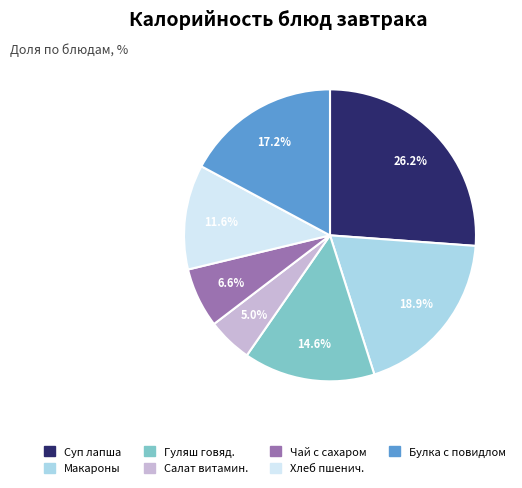

Does any single category account for the majority?

No